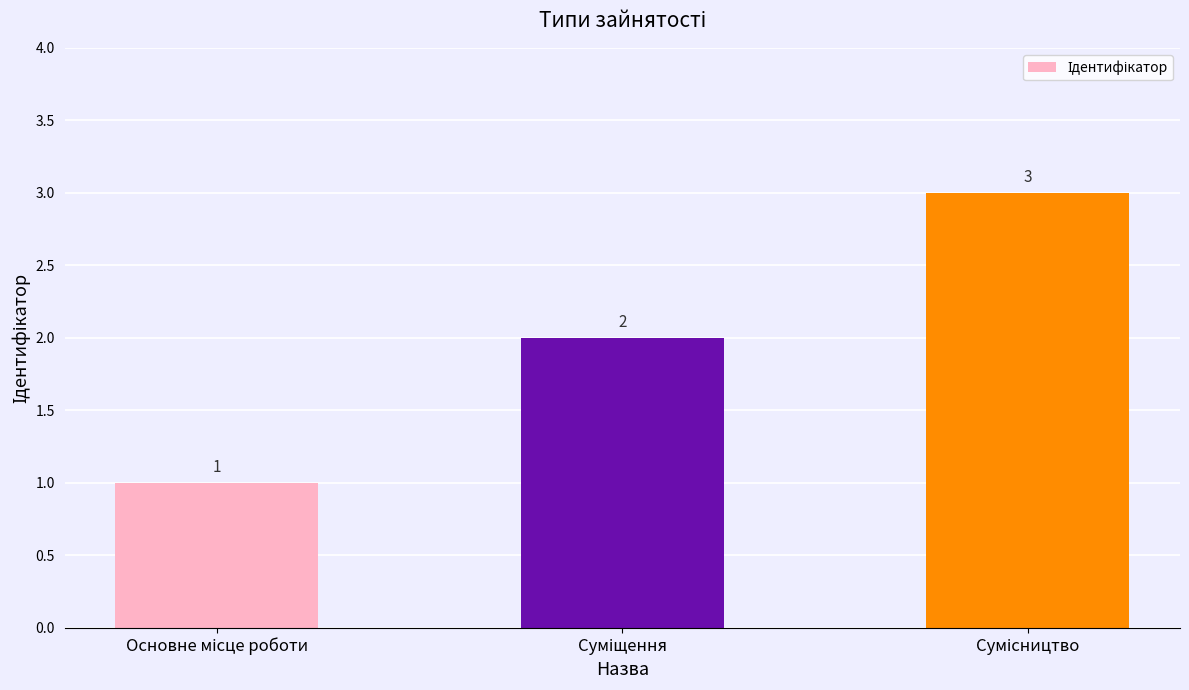

How many values are between 1 and 3?

3